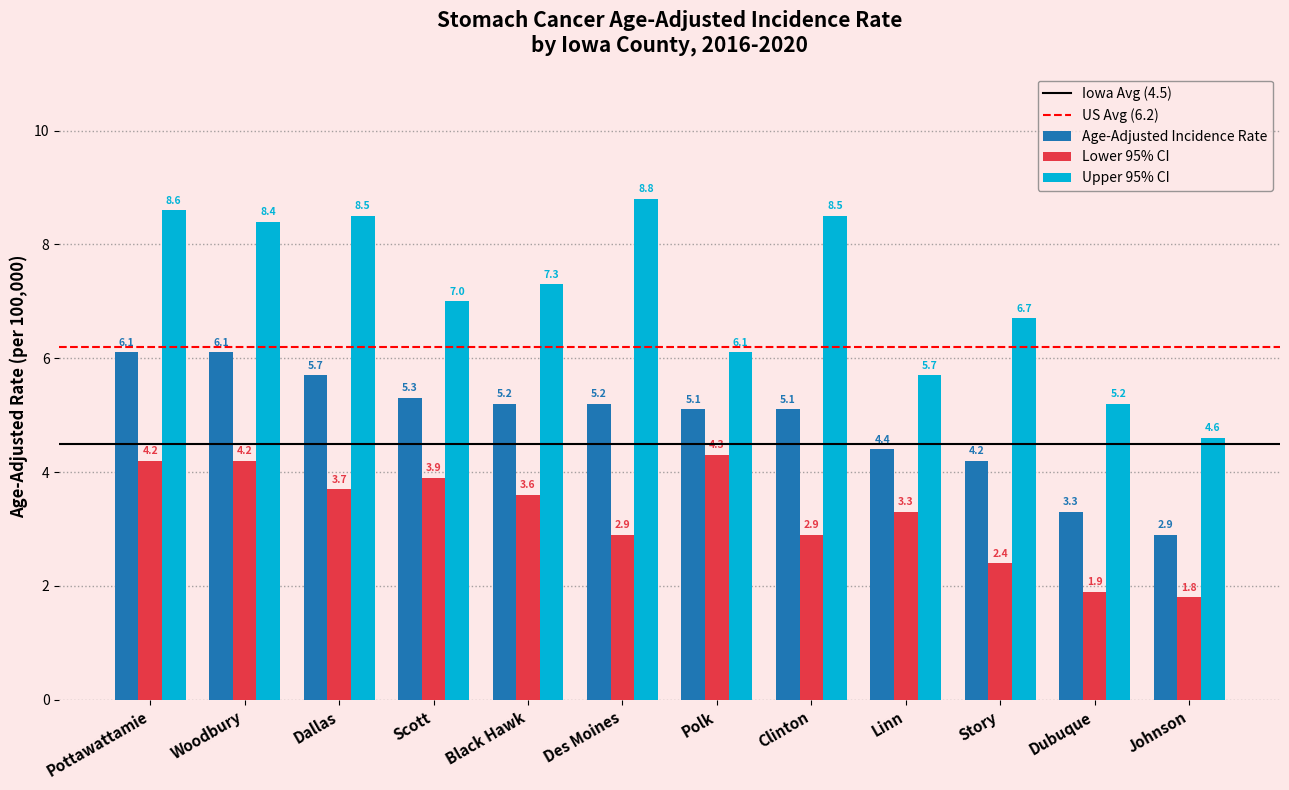

What is the lowest value of the Lower 95% CI series?

1.8